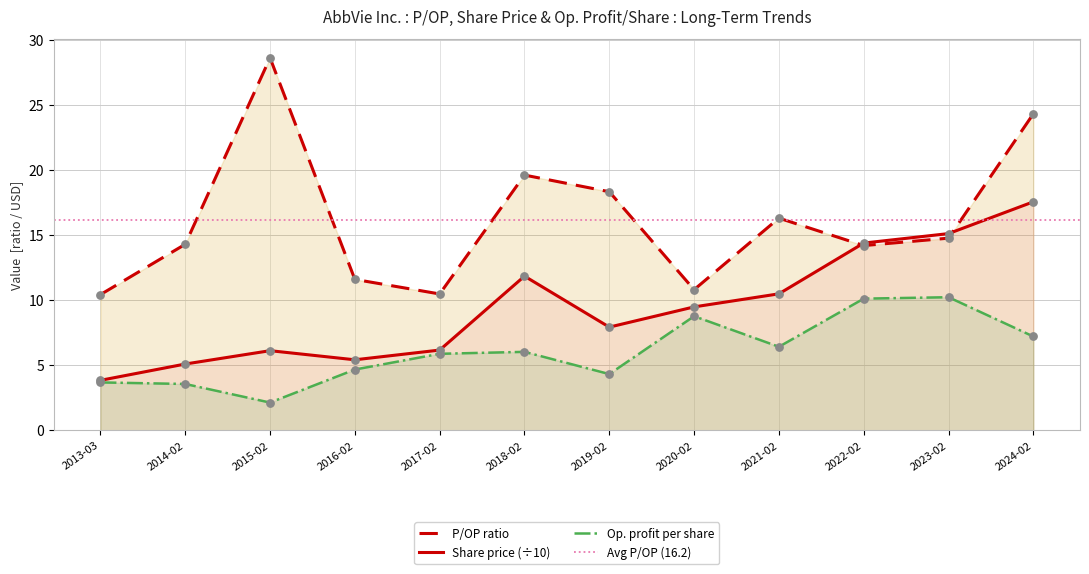

Is the value of Op. profit per share at 2024-02 greater than the value of Share price (÷10) at 2018-02?

No